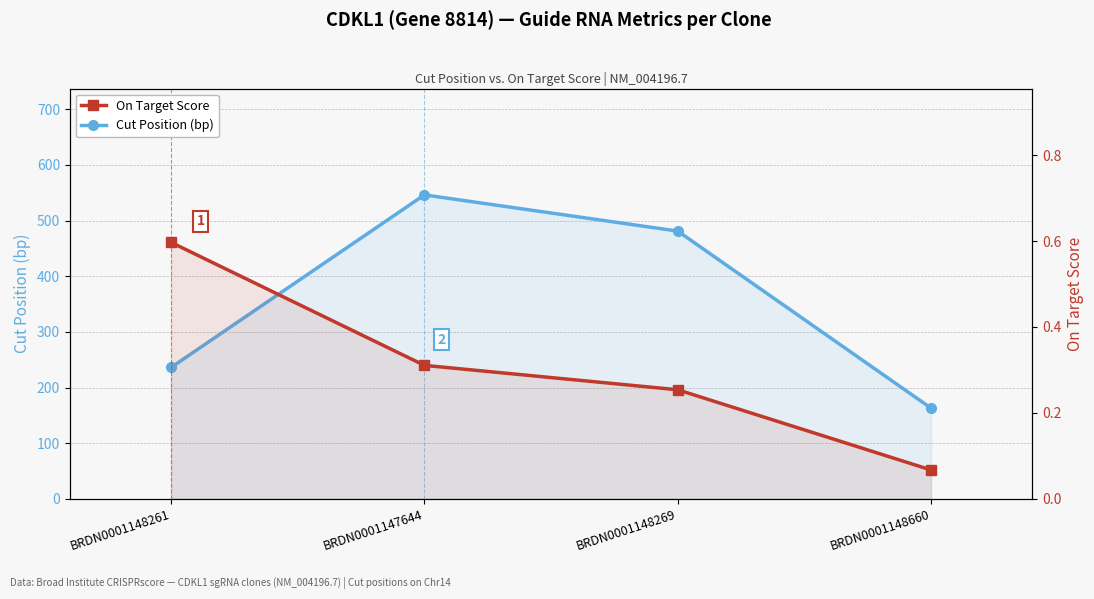

At how many categories does at least one series exceed 532?

1